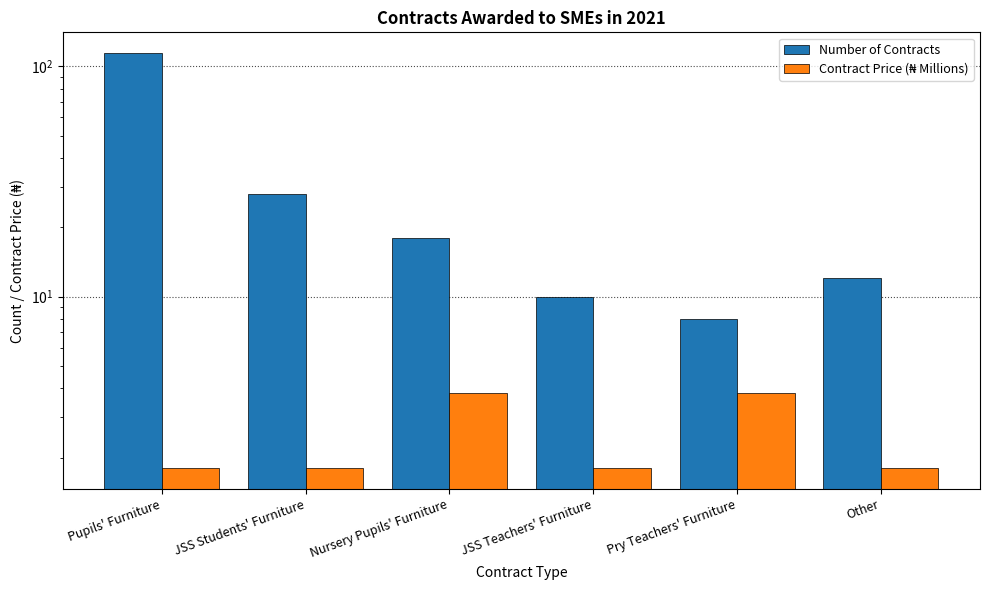

The value of Number of Contracts at Pry Teachers' Furniture is 8.0. True or false?

True